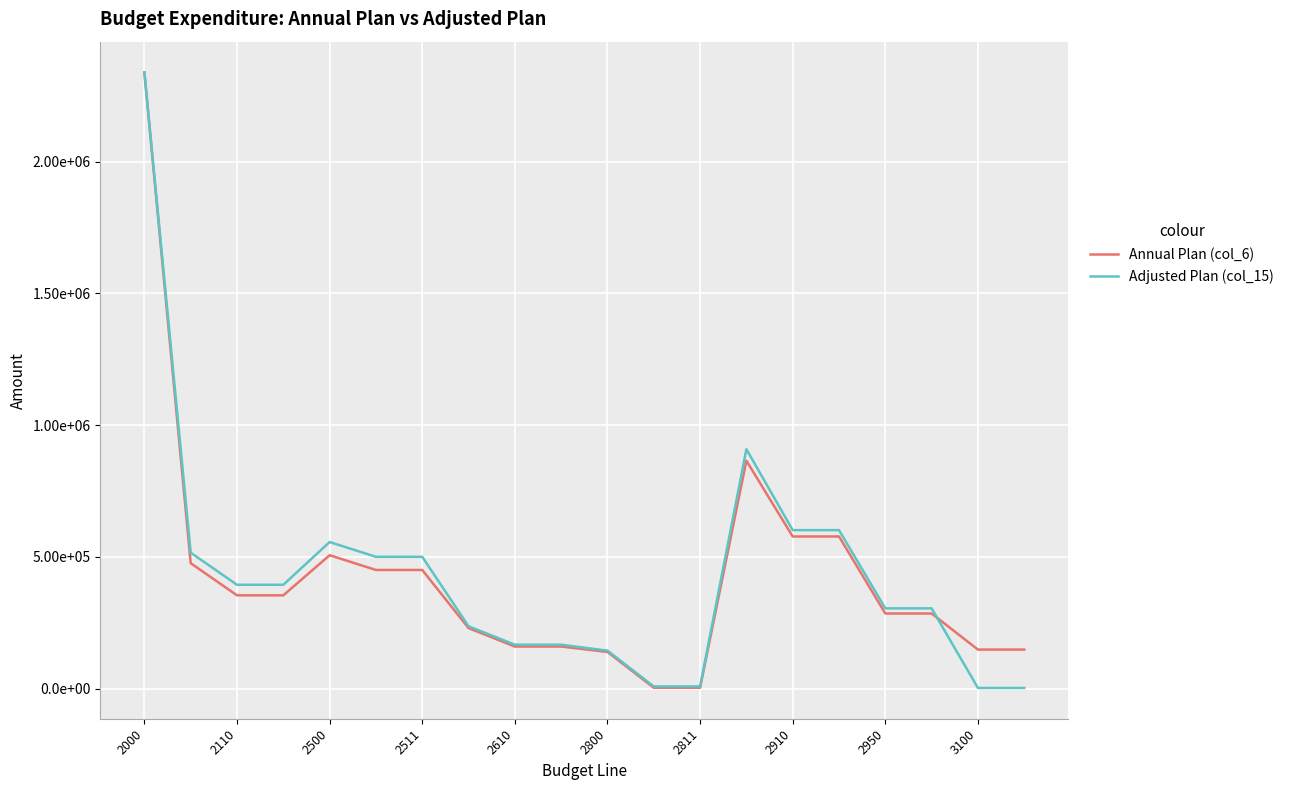

True or false: Adjusted Plan (col_15) and Annual Plan (col_6) cross at least once.

True